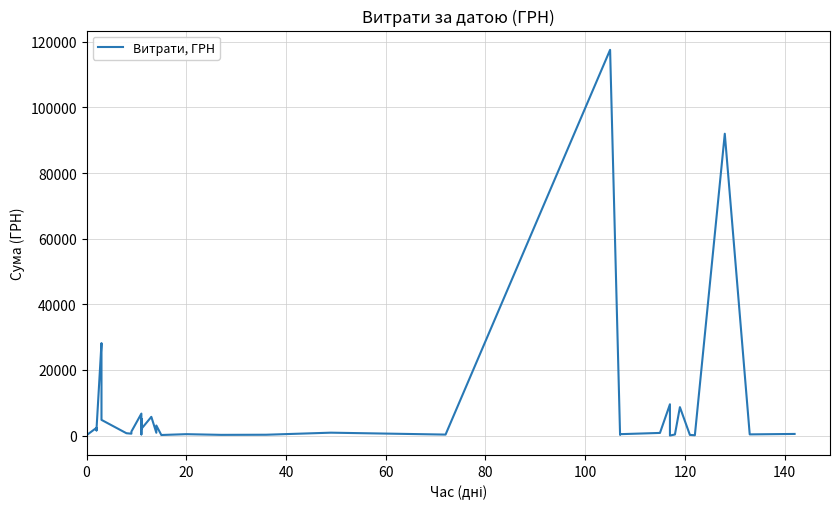

Reading left to right, what are all the values shown in this chart?

97.8	100.0	97.8	100.0	2364.0	1576.8	1881.9	28183.3	26381.6	4783.8	714.6	577.4	1216.6	6700.0	361.8	5116.8	2027.8	5709.6	5693.4	859.3	3071.0	173.9	425.8	215.5	252.8	881.4	300.0	117568.8	219.0	425.8	805.0	9532.1	11.2	323.2	8661.0	199.0	97.8	91998.9	361.8	496.0